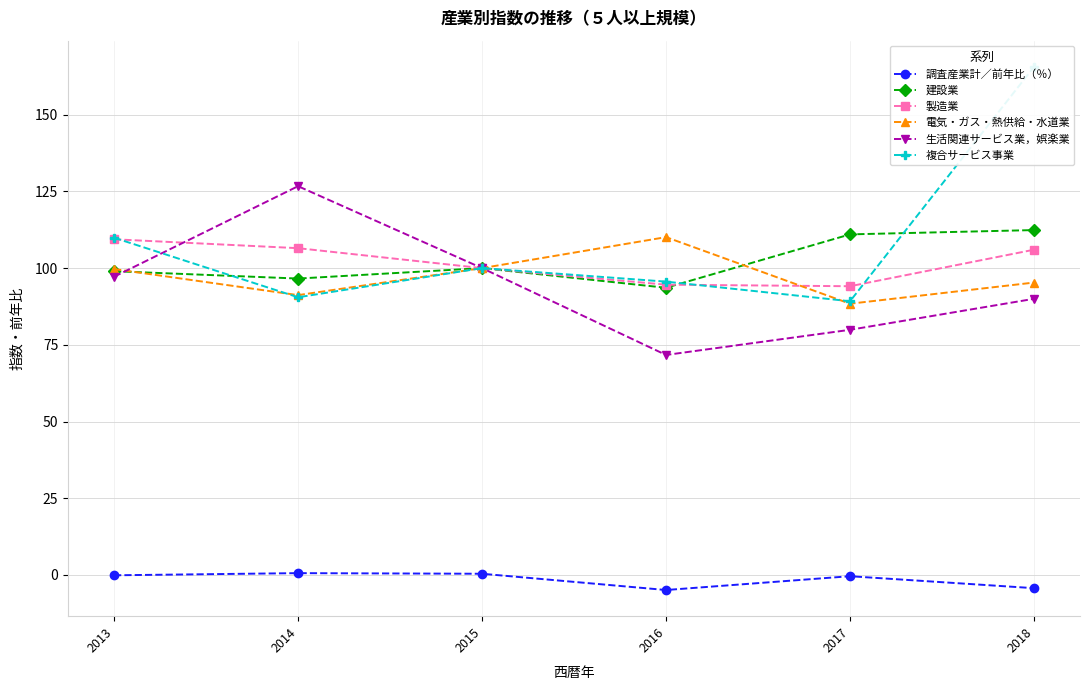

At which category does 電気・ガス・熱供給・水道業 reach its first local peak?

2016